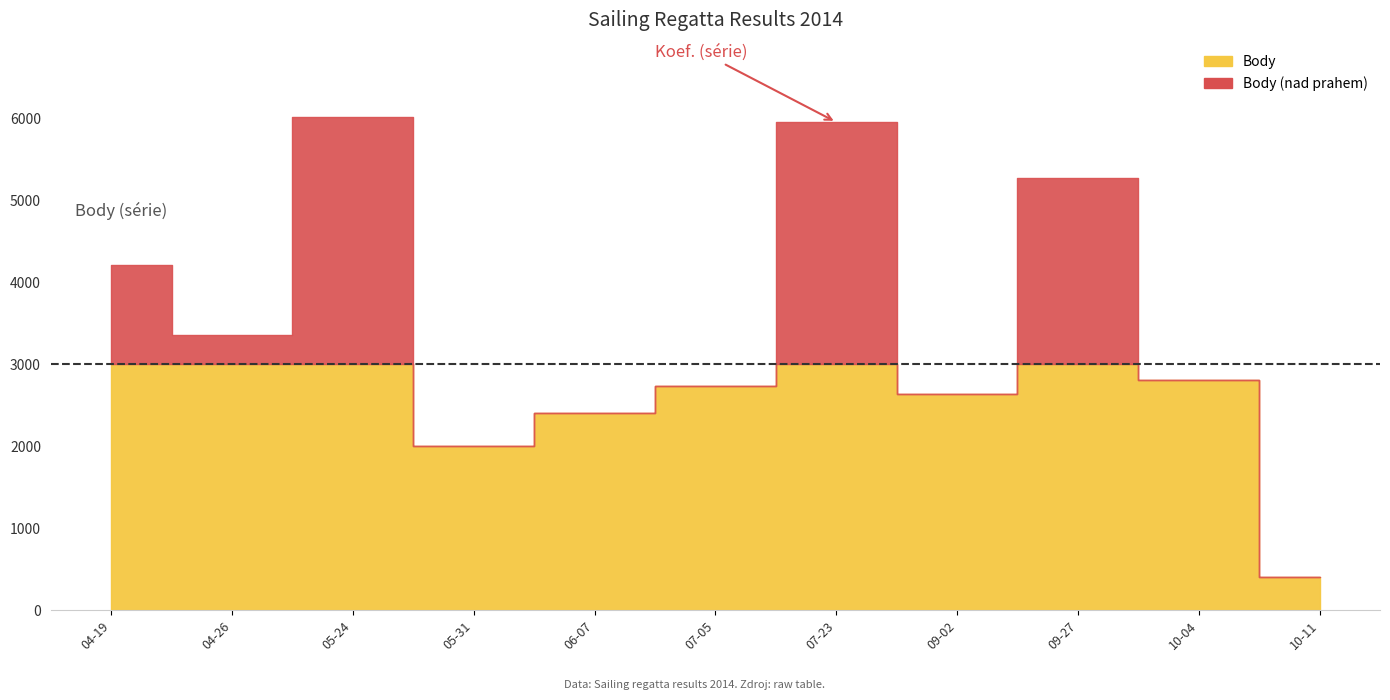

The Pořadí series shows 7 at 2014-04-19. True or false?

False